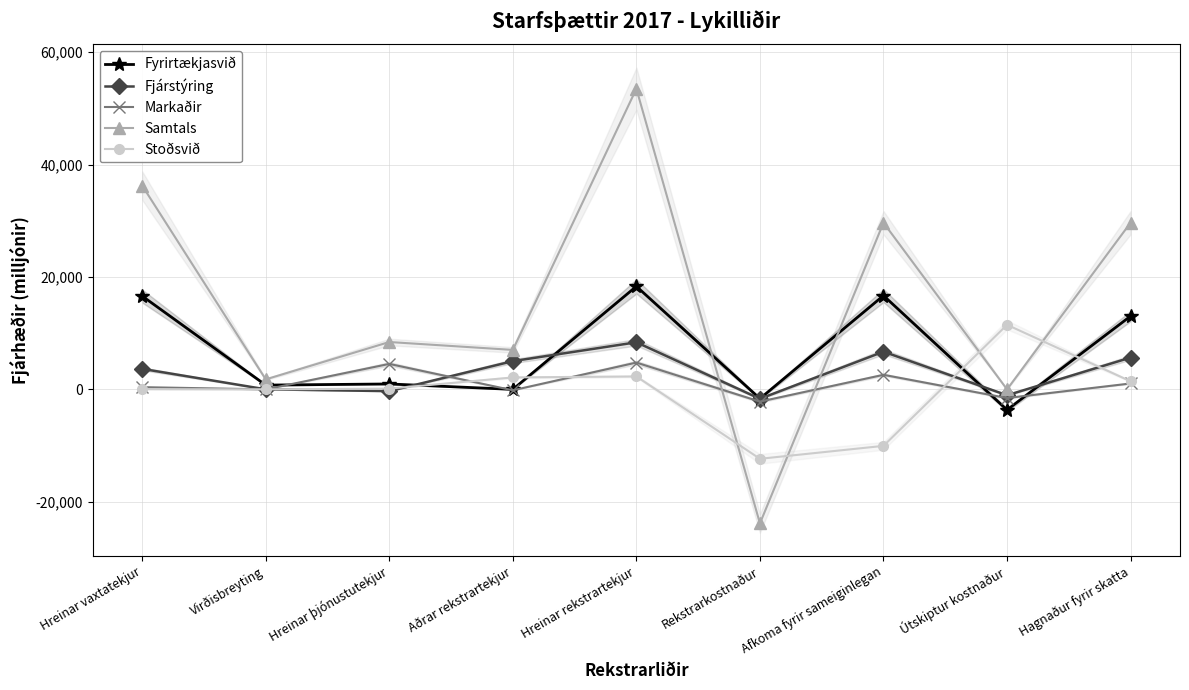

At which label is Stoðsvið closest to -431?

Virðisbreyting